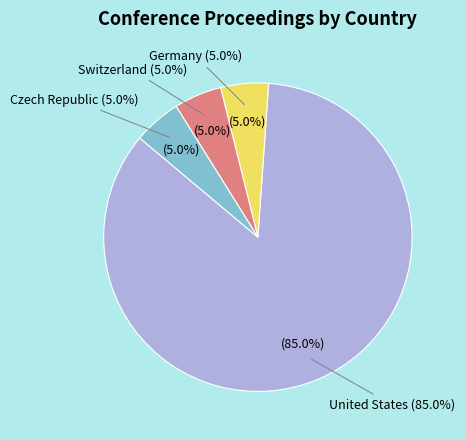

To the nearest percent, what portion does Czech Republic represent?

5%